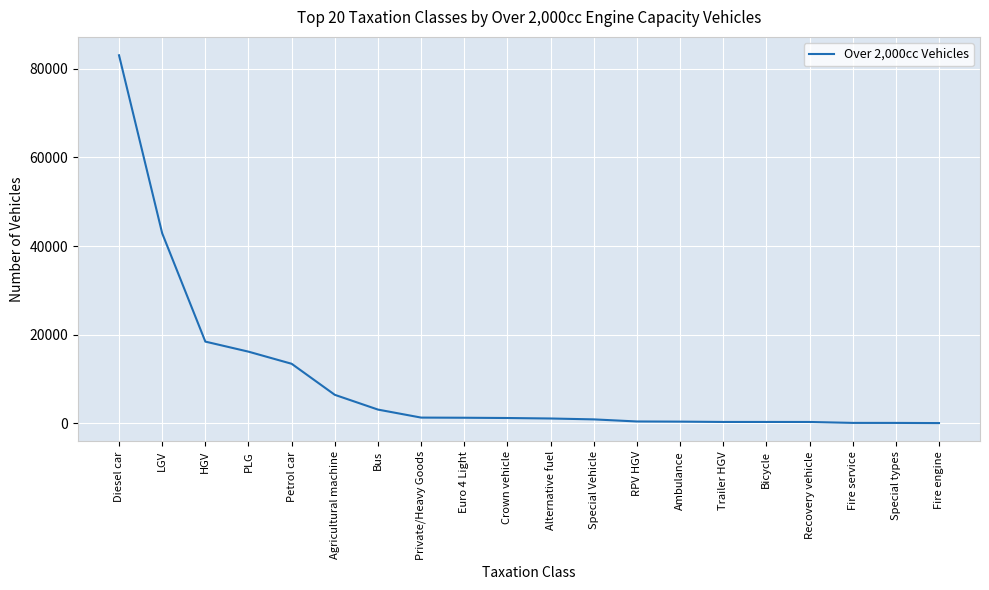

Which label corresponds to the largest value in the chart?

Diesel car